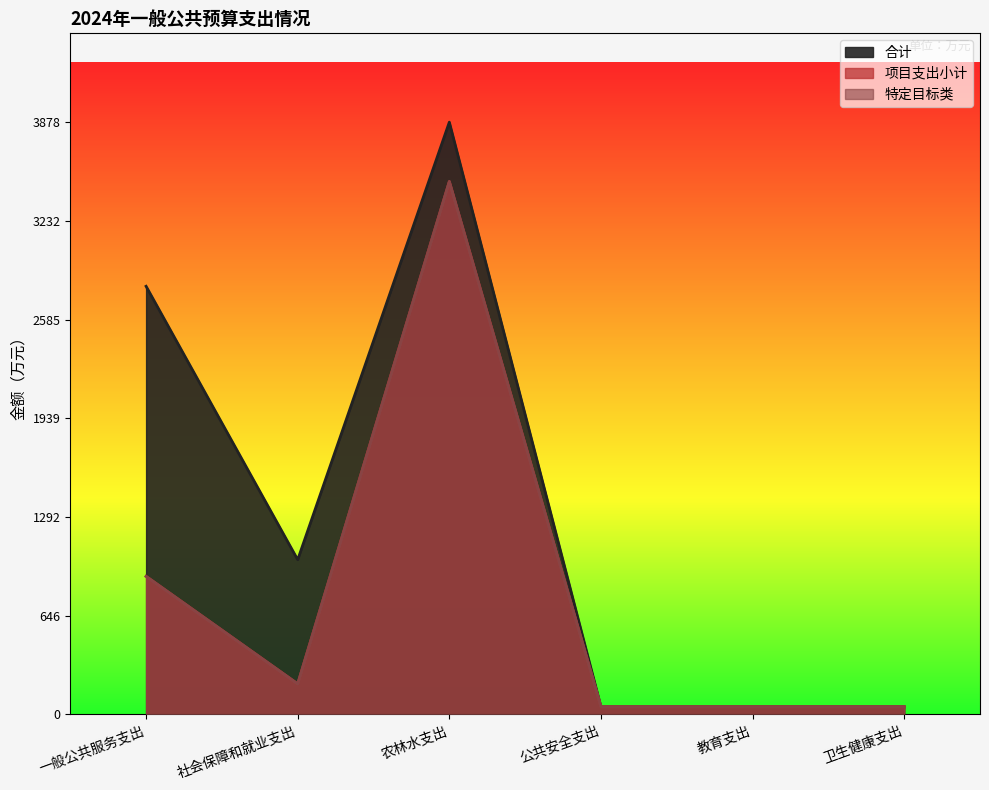

At which label is 合计 closest to 1964?

一般公共服务支出